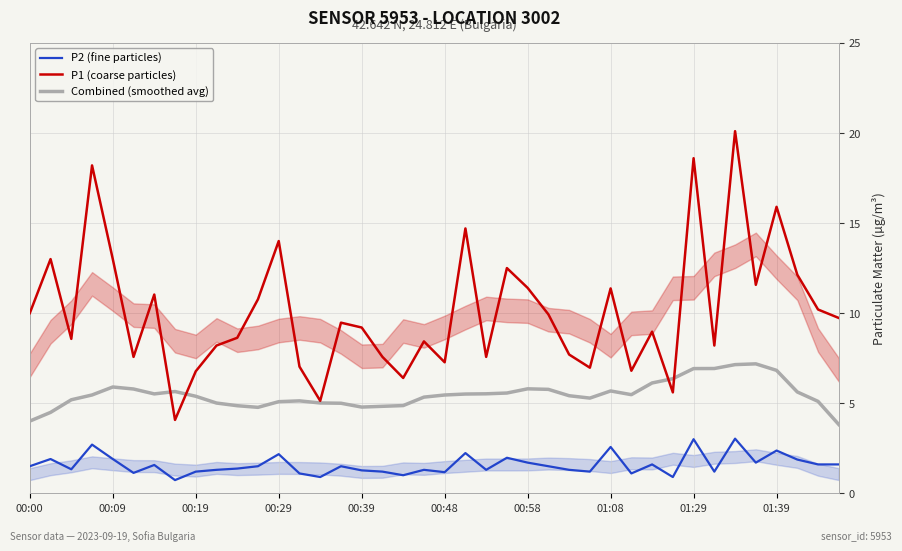

The value of Combined (smoothed avg) at 01:29 is 2.4. True or false?

False